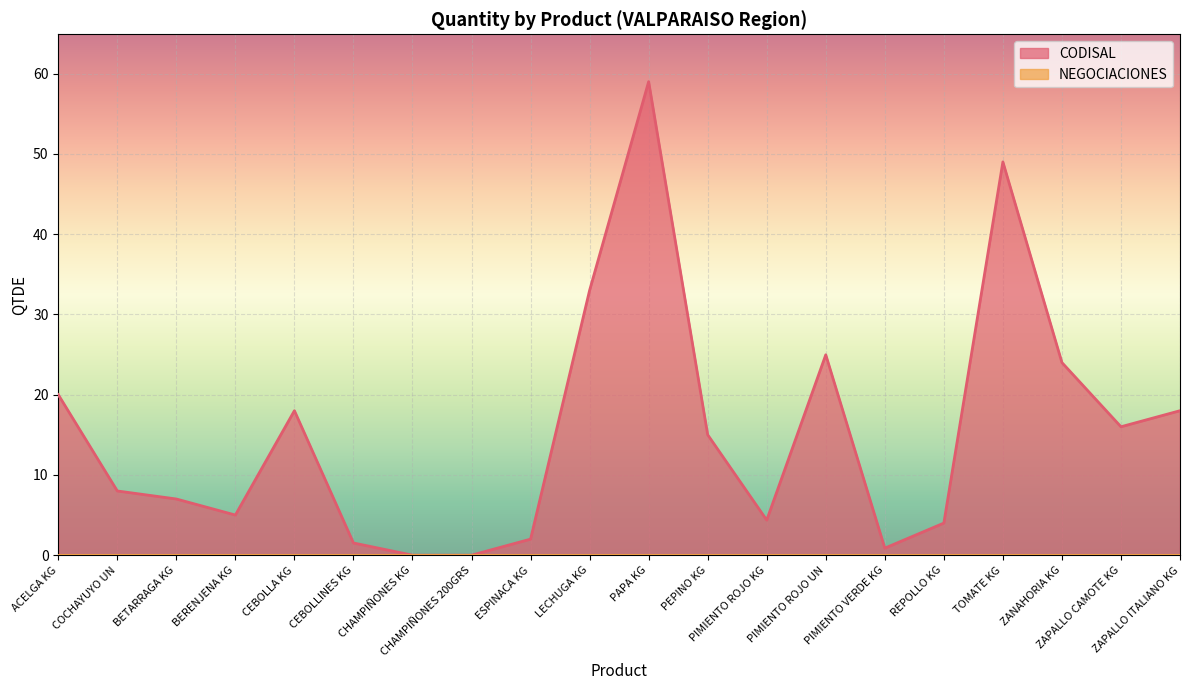

What position from the right is ZANAHORIA KG?

3